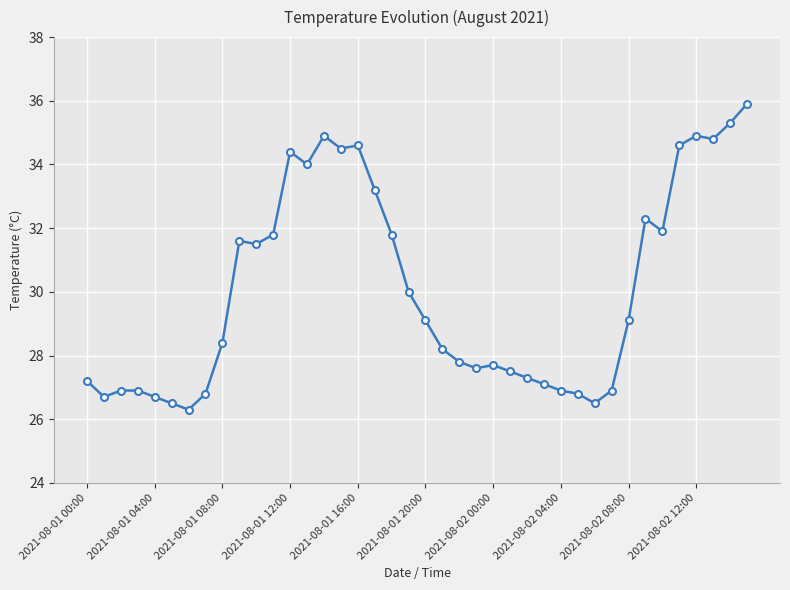

What is the value of the 35th point from the left?

31.9